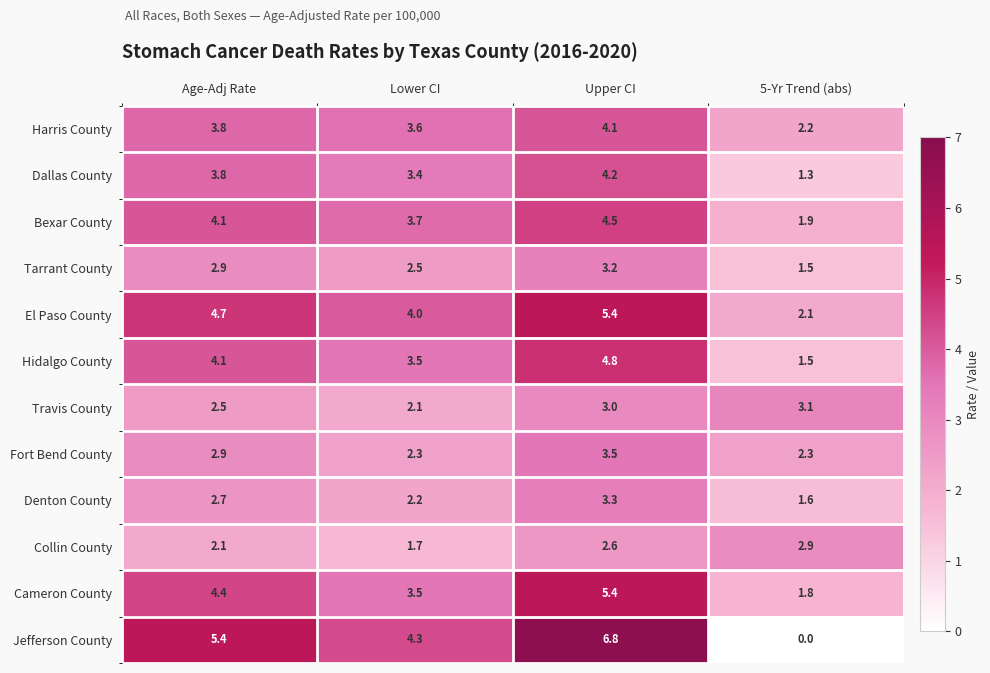

Where does the Tarrant County series first go above 2?

Age-Adj Rate